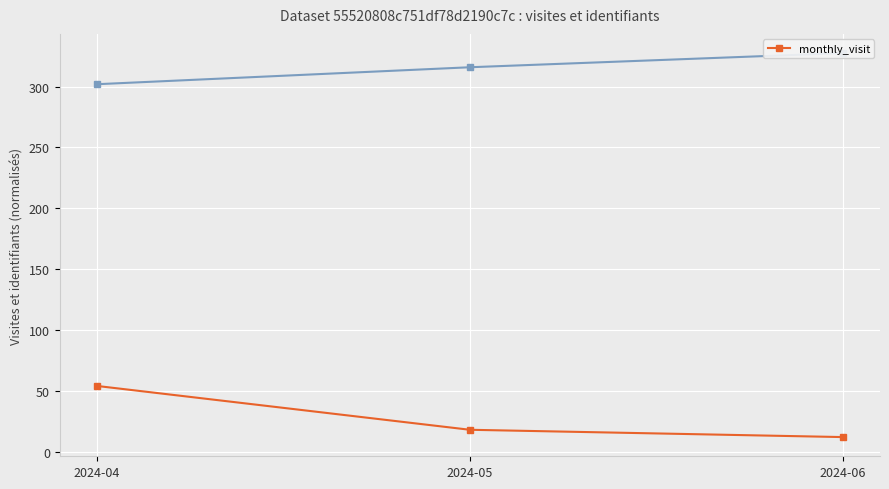

What is the difference between the maximum and minimum values?

42